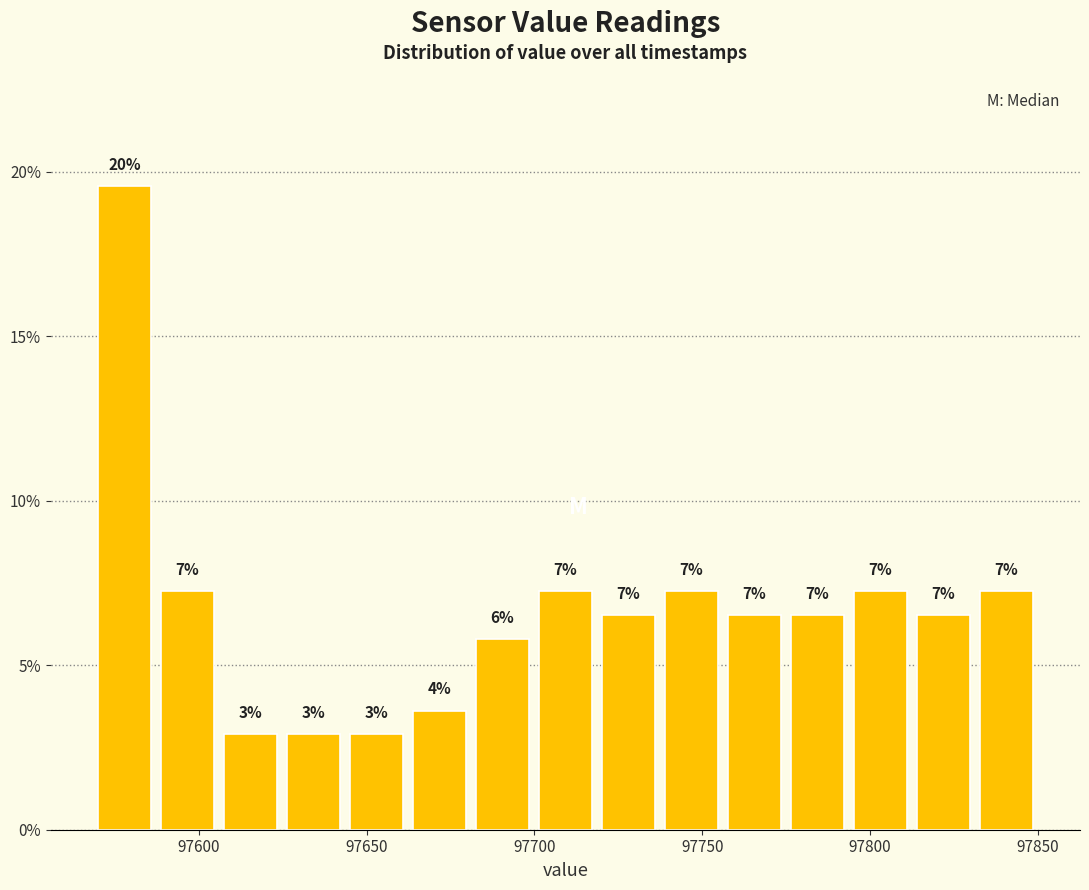

Read against the x-axis, roughly where is the centre of the tallest bar?

97580